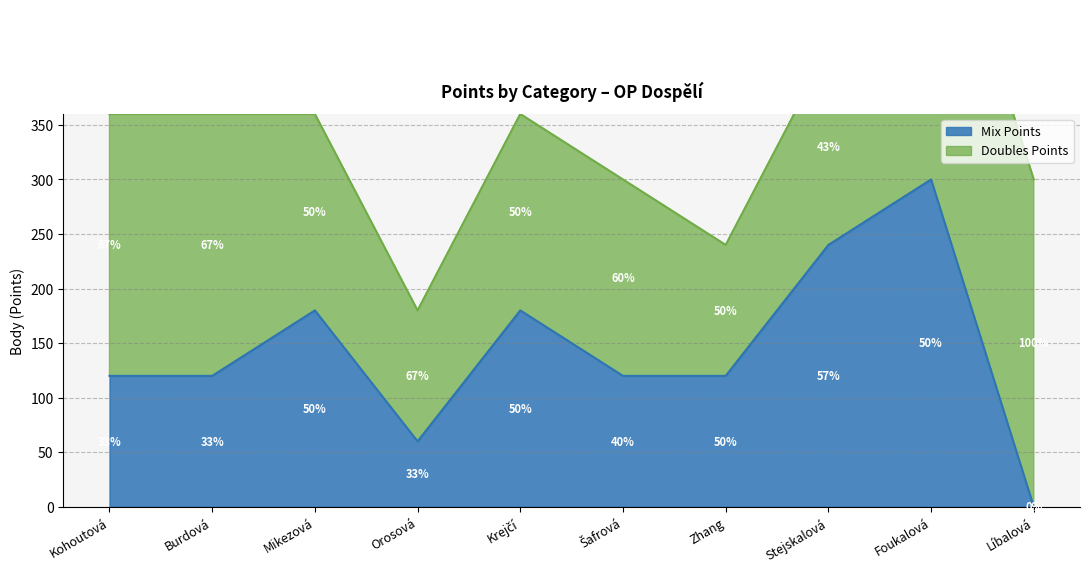

What is the average value?

144